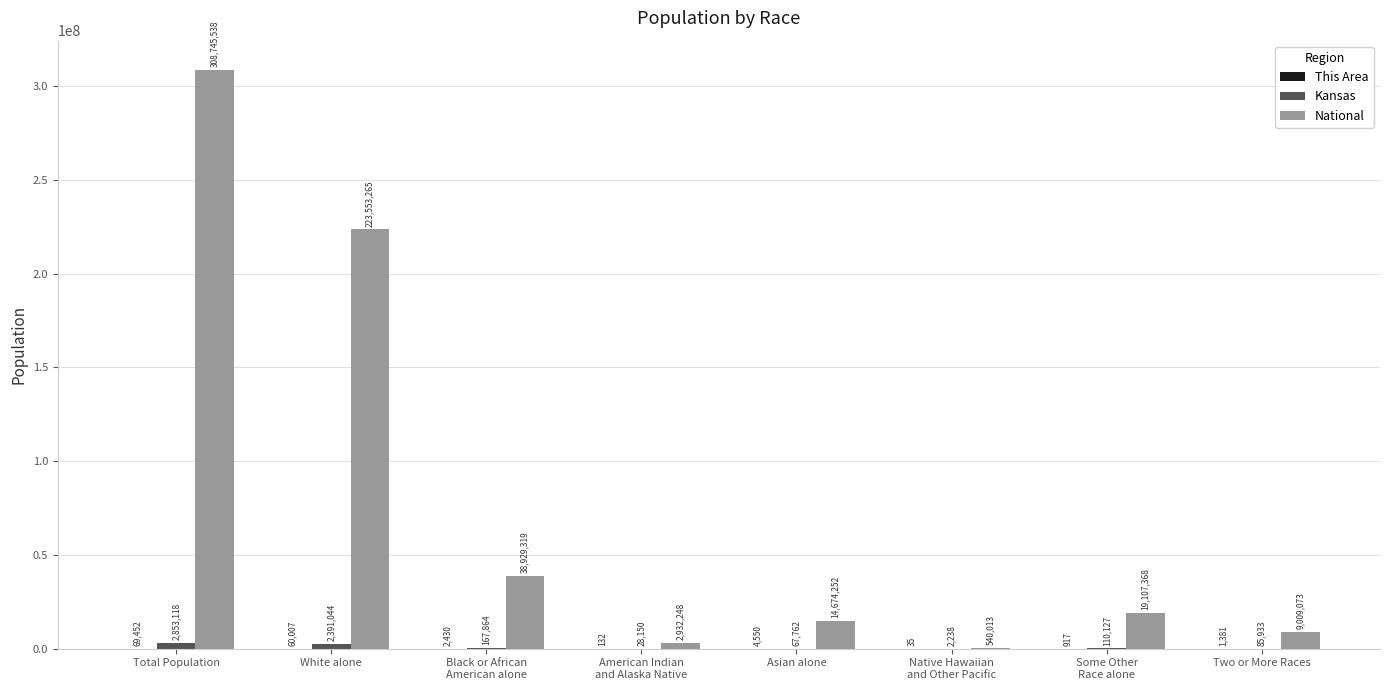

At which category is the sum across all series the highest?

Total Population